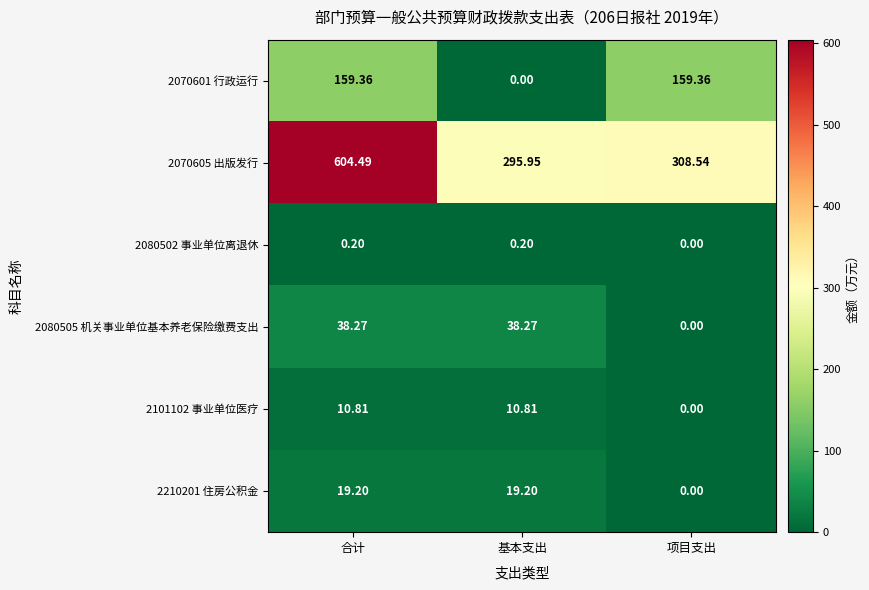

Where is 2101102 事业单位医疗 nearest to the value 5?

项目支出